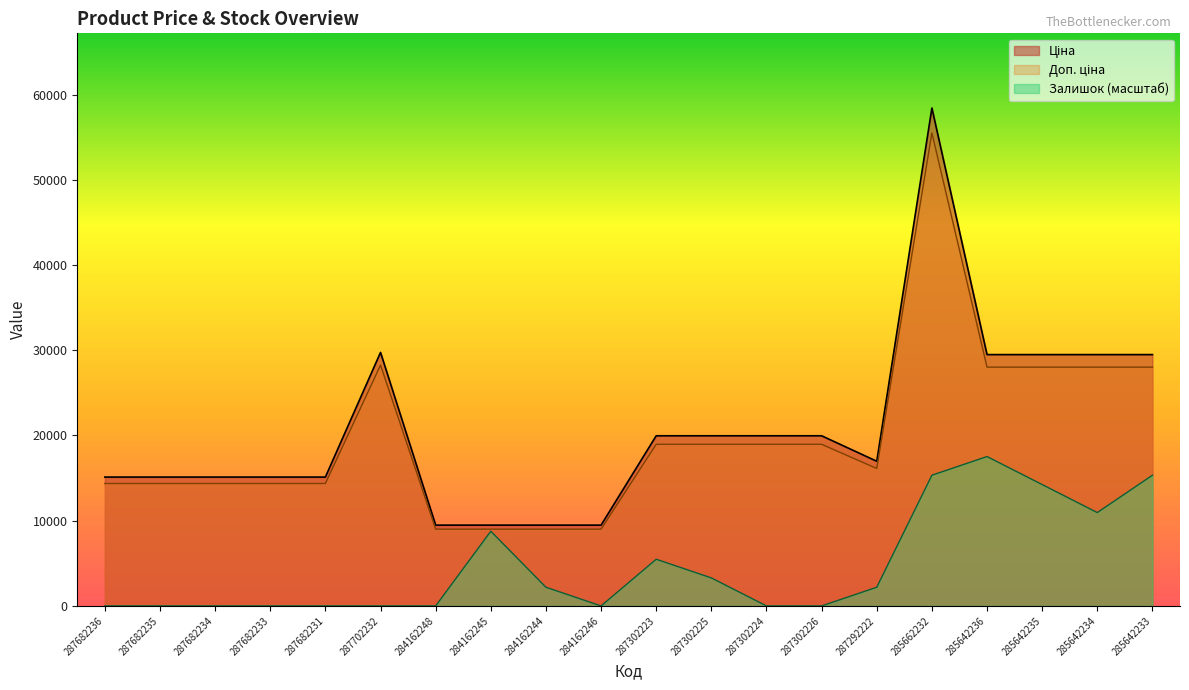

Reading left to right, what are all the values shown in this chart?

Ціна: 15120.0	15120.0	15120.0	15120.0	15120.0	29747.2	9480.1	9480.1	9480.1	9480.1	19964.2	19964.2	19964.2	19964.2	16976.3	58426.5	29491.5	29491.5	29491.5	29491.5
Доп. ціна: 14364.0	14364.0	14364.0	14364.0	14364.0	28259.9	9006.1	9006.1	9006.1	9006.1	18966.0	18966.0	18966.0	18966.0	16127.5	55505.2	28016.9	28016.9	28016.9	28016.9
Залишок: 0.0	0.0	0.0	0.0	0.0	0.0	0.0	8764.0	2191.0	0.0	5477.5	3286.5	0.0	0.0	2191.0	15337.0	17528.0	14241.5	10955.0	15337.0